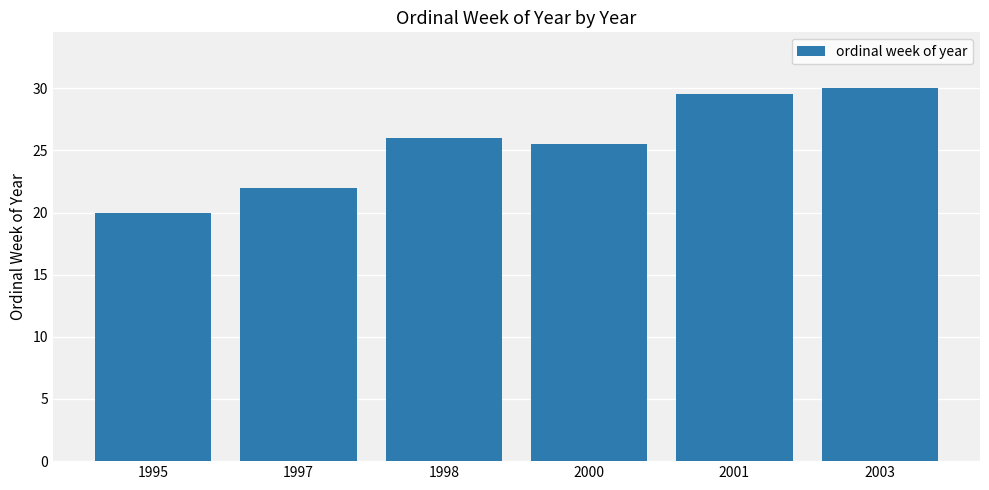

What is the smallest value displayed?

20.0